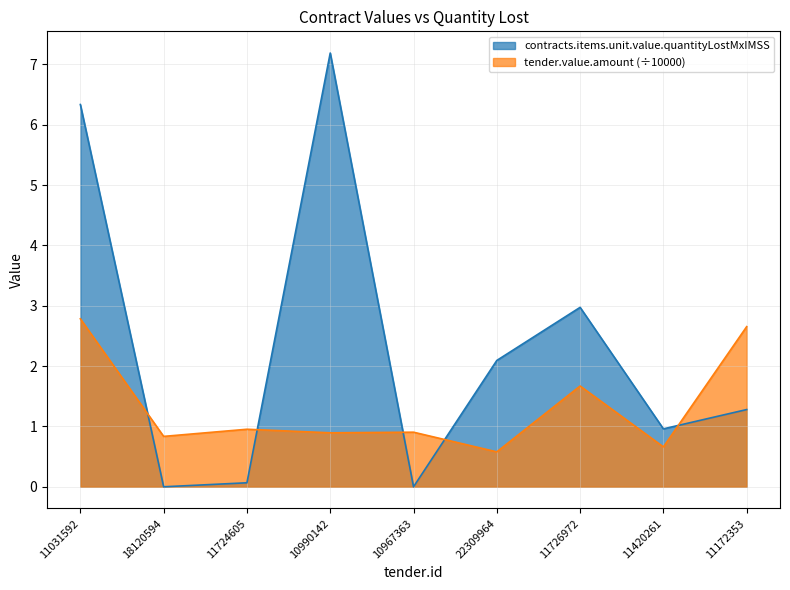

Is the value of tender.value.amount at 10990142 greater than the value of contracts.items.unit.value.quantityLostMxIMSS at 10990142?

No